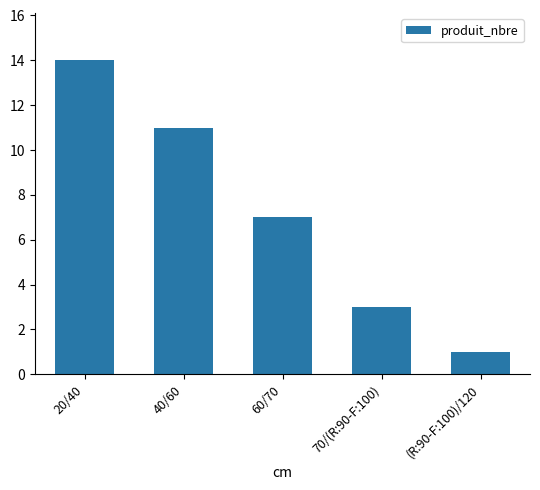

What position from the left is 60/70?

3